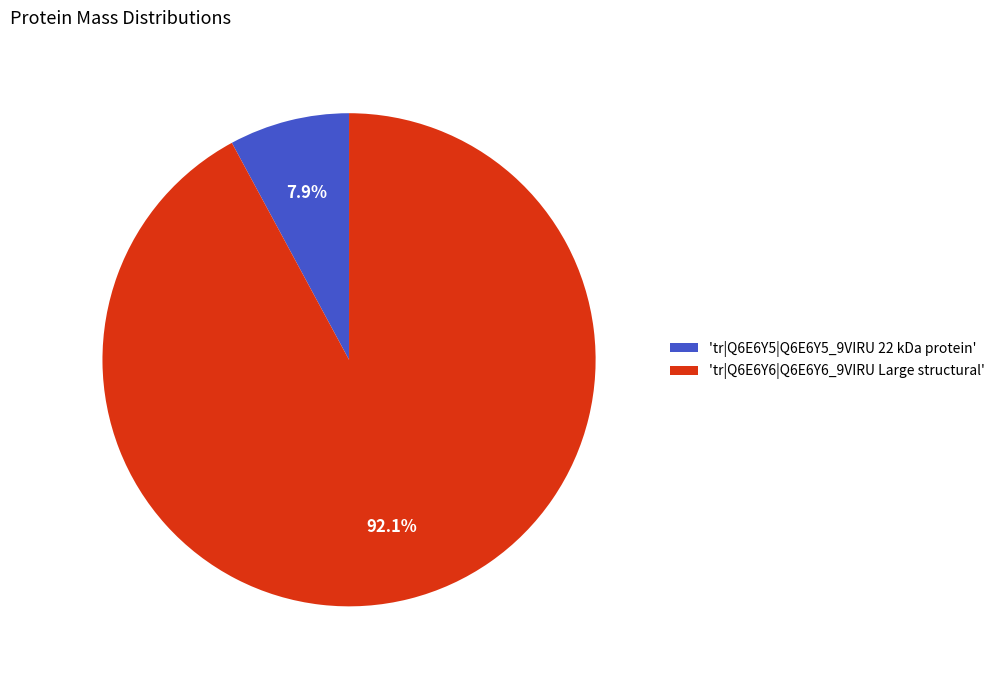

Which has a higher value, 'tr|Q6E6Y6|Q6E6Y6_9VIRU Large structural' or 'tr|Q6E6Y5|Q6E6Y5_9VIRU 22 kDa protein'?

'tr|Q6E6Y6|Q6E6Y6_9VIRU Large structural'